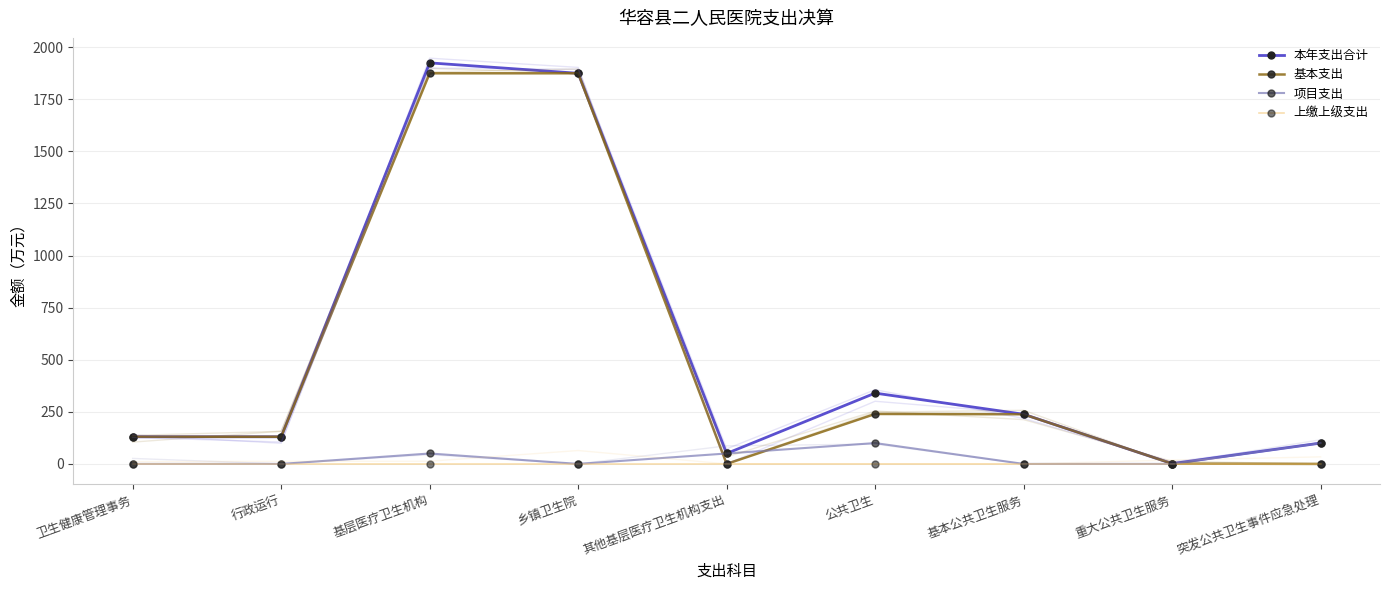

At which category does the chart reach its minimum across all series?

其他基层医疗卫生机构支出